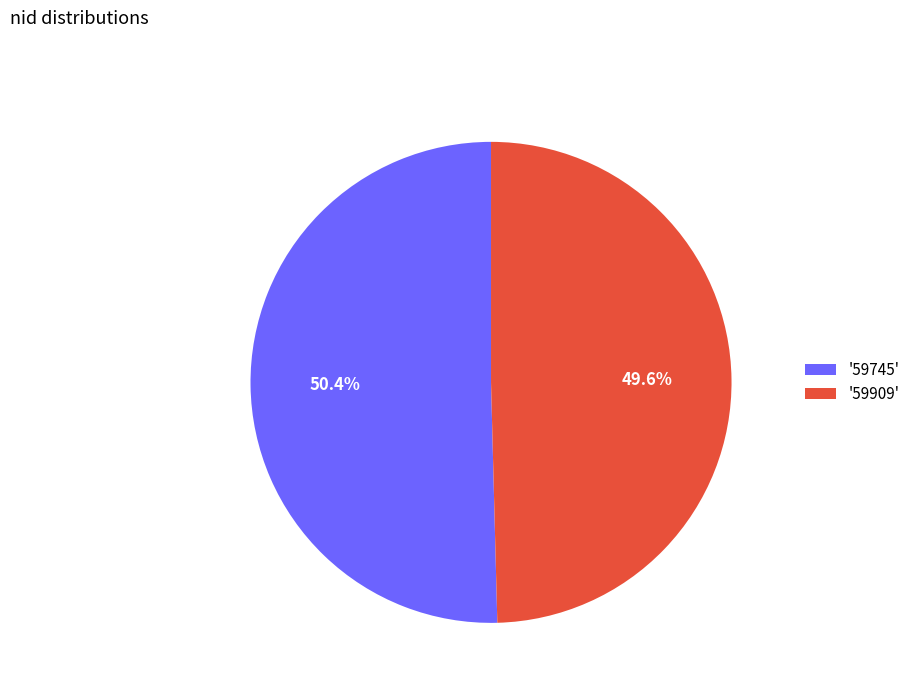

Combined, what portion of the pie is '59909' and '59745'?

100.0%